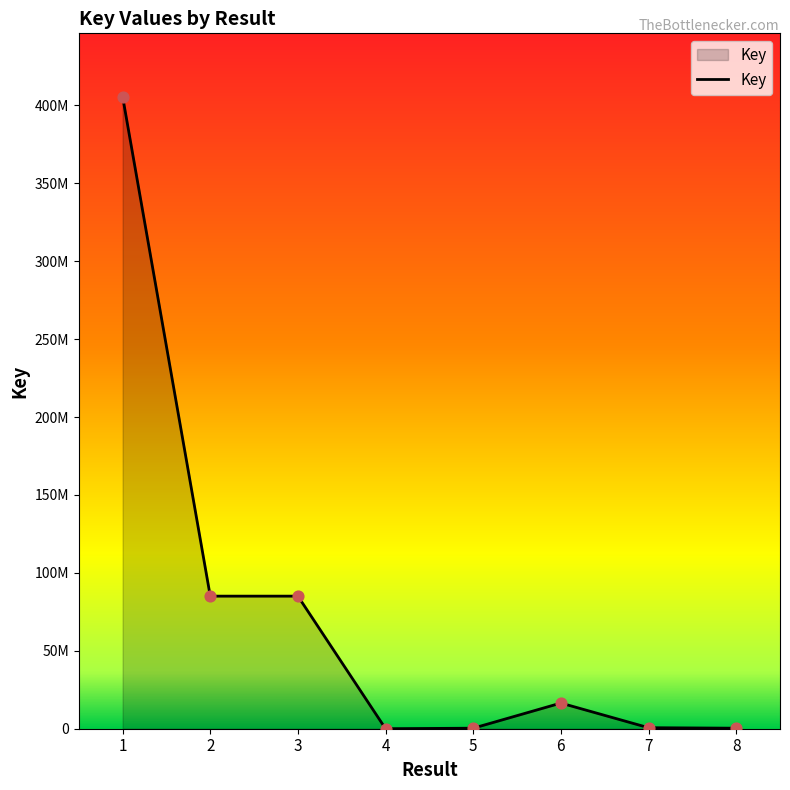

What is the change in value from 3 to 7?

-84430790